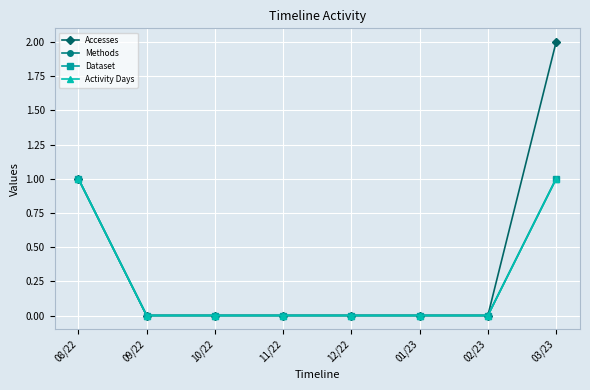

Between 12/22 and 01/23, which series saw the biggest shift?

Accesses